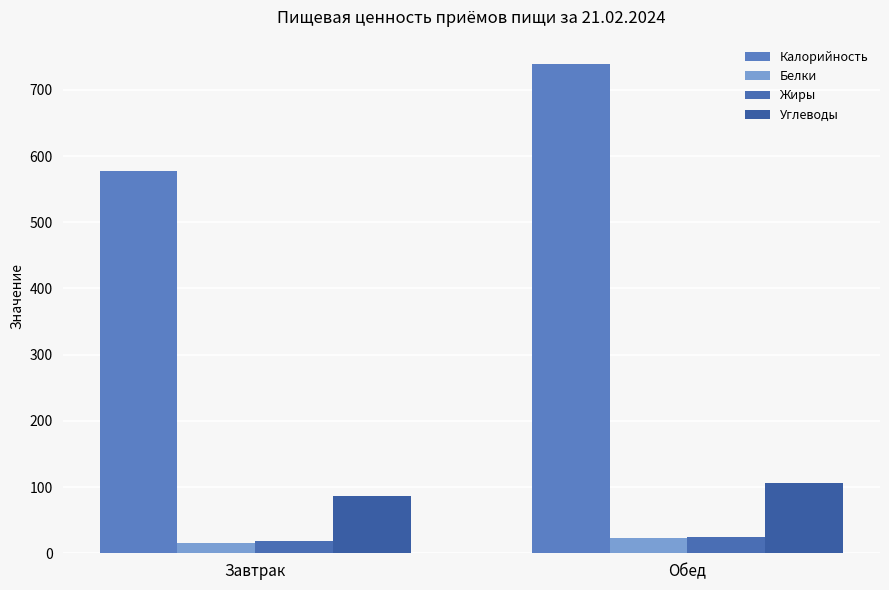

Read the Белки value at Обед.

23.2